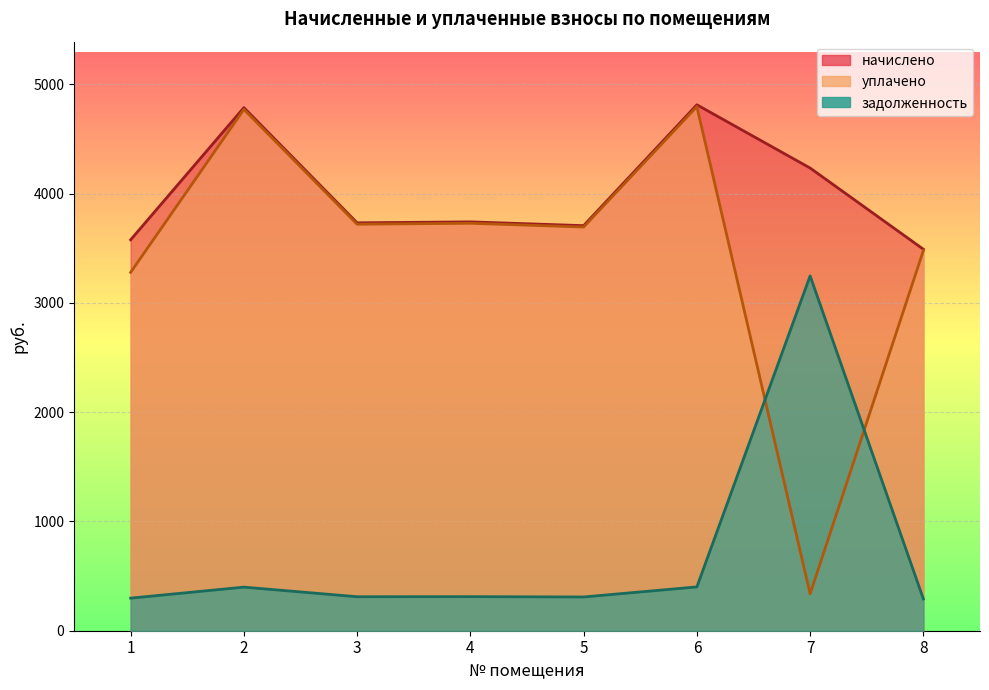

What is the difference between the second highest and second lowest values in the задолженность series?

103.0